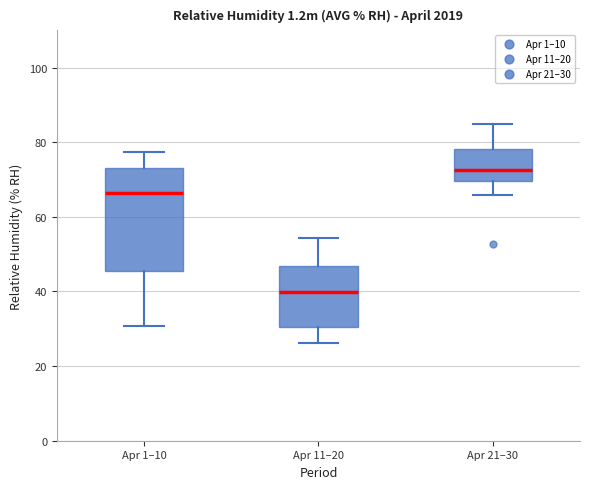

Reading left to right, read every box against the y-axis: the position of its median line, the range the box covers, and the ends of its whiskers. The values are not printed on the chart, so give them approximately, as read against the axis.

Apr 1–10: median 66, box 46 to 74, whiskers 30 to 78
Apr 11–20: median 40, box 30 to 46, whiskers 26 to 54
Apr 21–30: median 72, box 70 to 78, whiskers 66 to 86